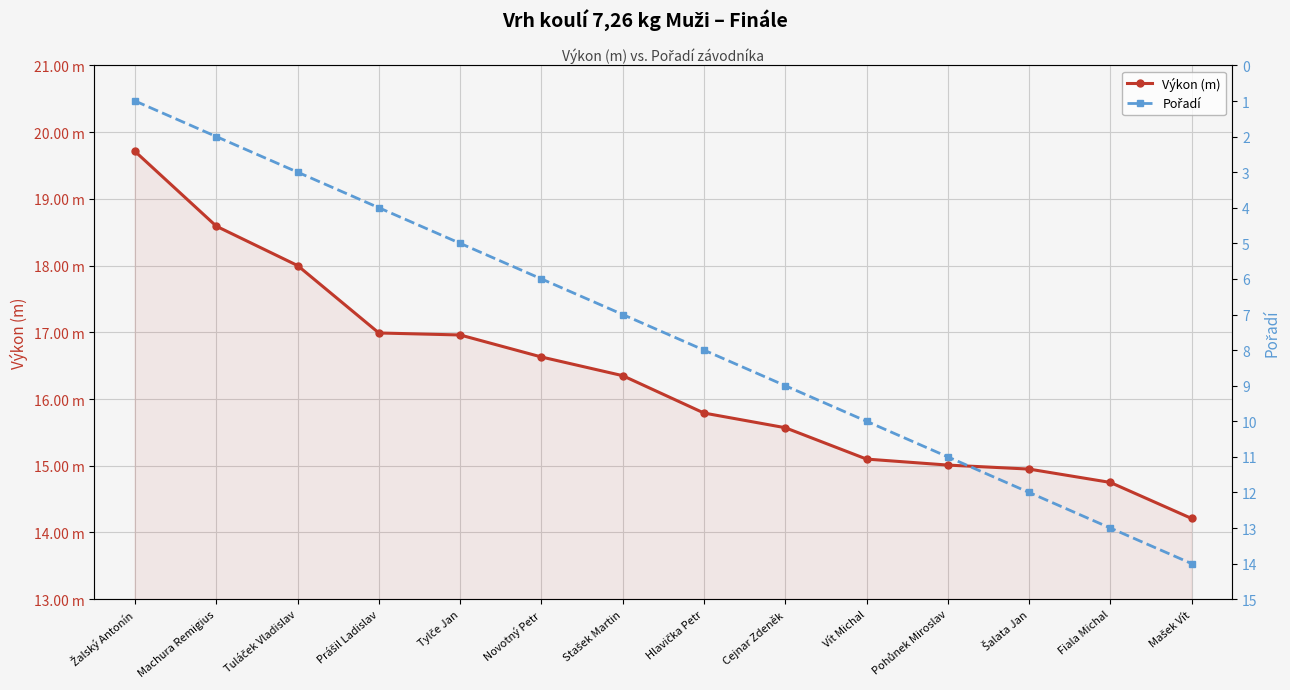

What is the approximate value of Výkon (m) at Machura Remigius?

18.6